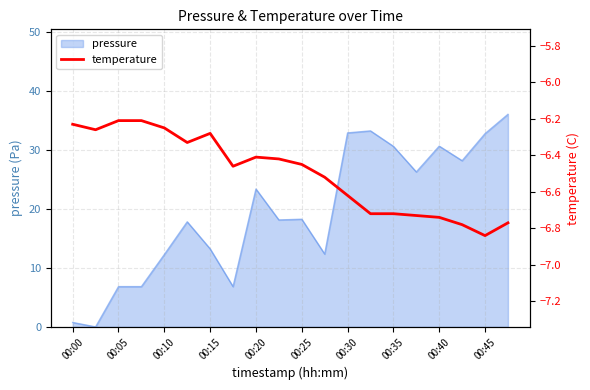

What is the maximum value for pressure?

36.1